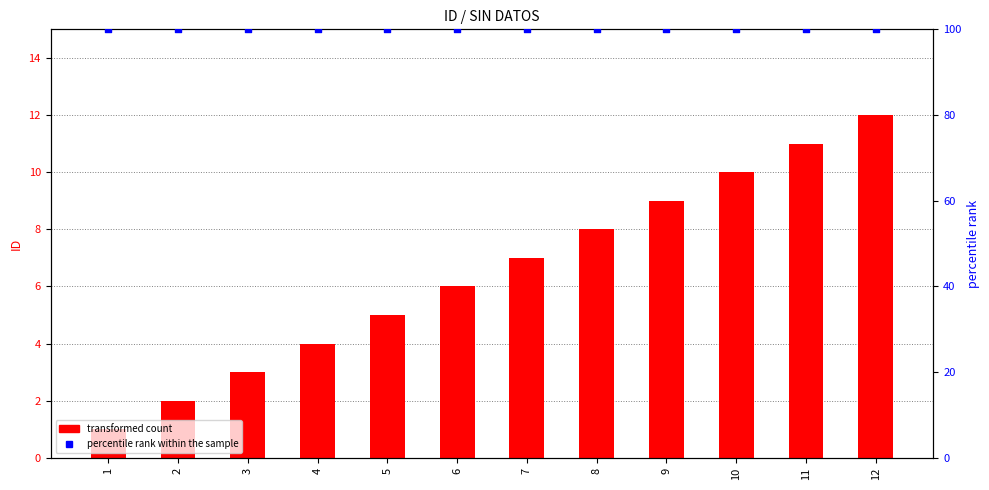

At how many categories does at least one series exceed 21?

12